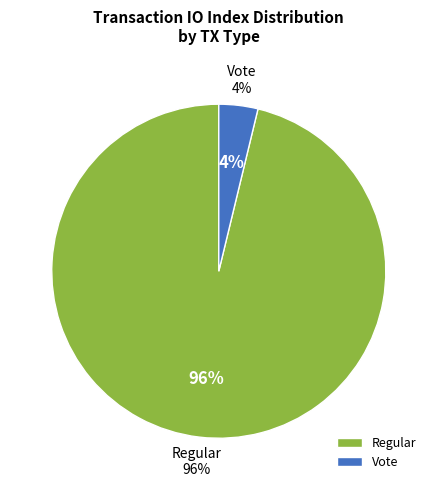

True or false: Regular accounts for 96% of the total.

True